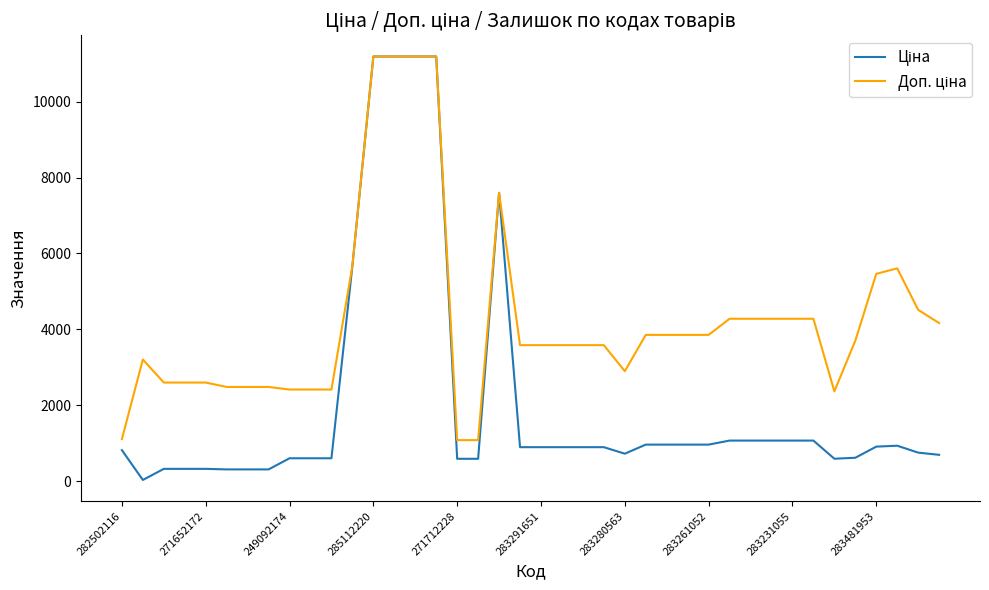

What is the maximum value shown in the chart?

11188.2